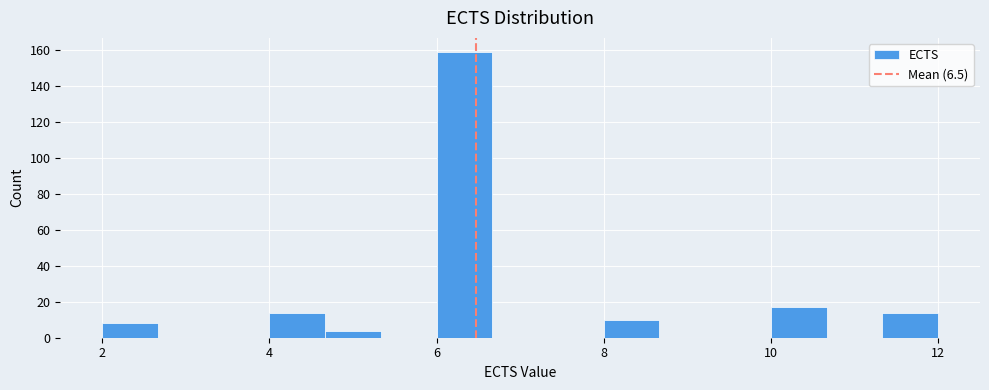

Read against the x-axis, roughly where is the centre of the tallest bar?

6.4